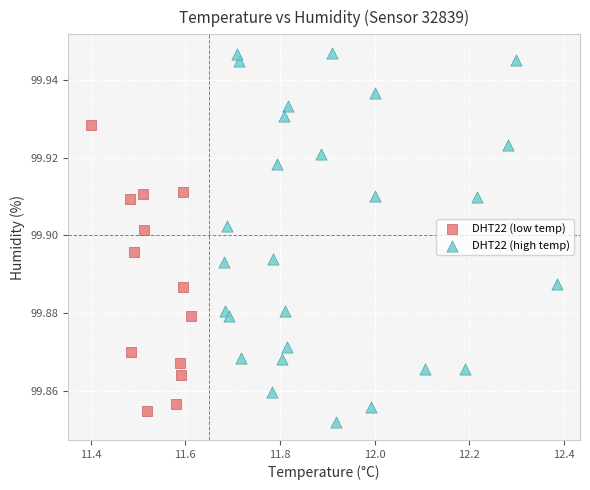

What are all the series names shown in the legend?

DHT22 (low temp), DHT22 (high temp)